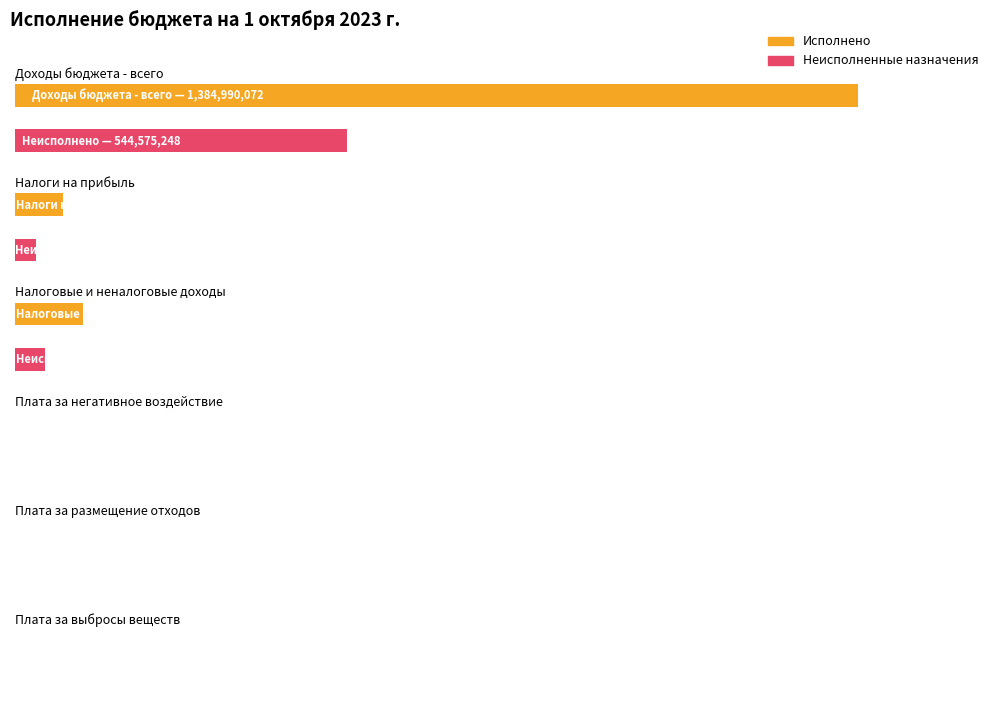

List the series in order of their overall mean, highest first.

Исполнено, Неисполненные назначения